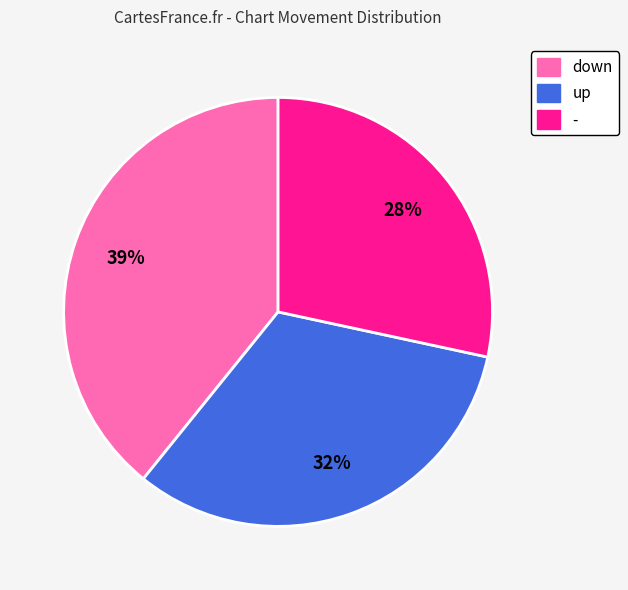

Is there a majority slice in this chart?

No